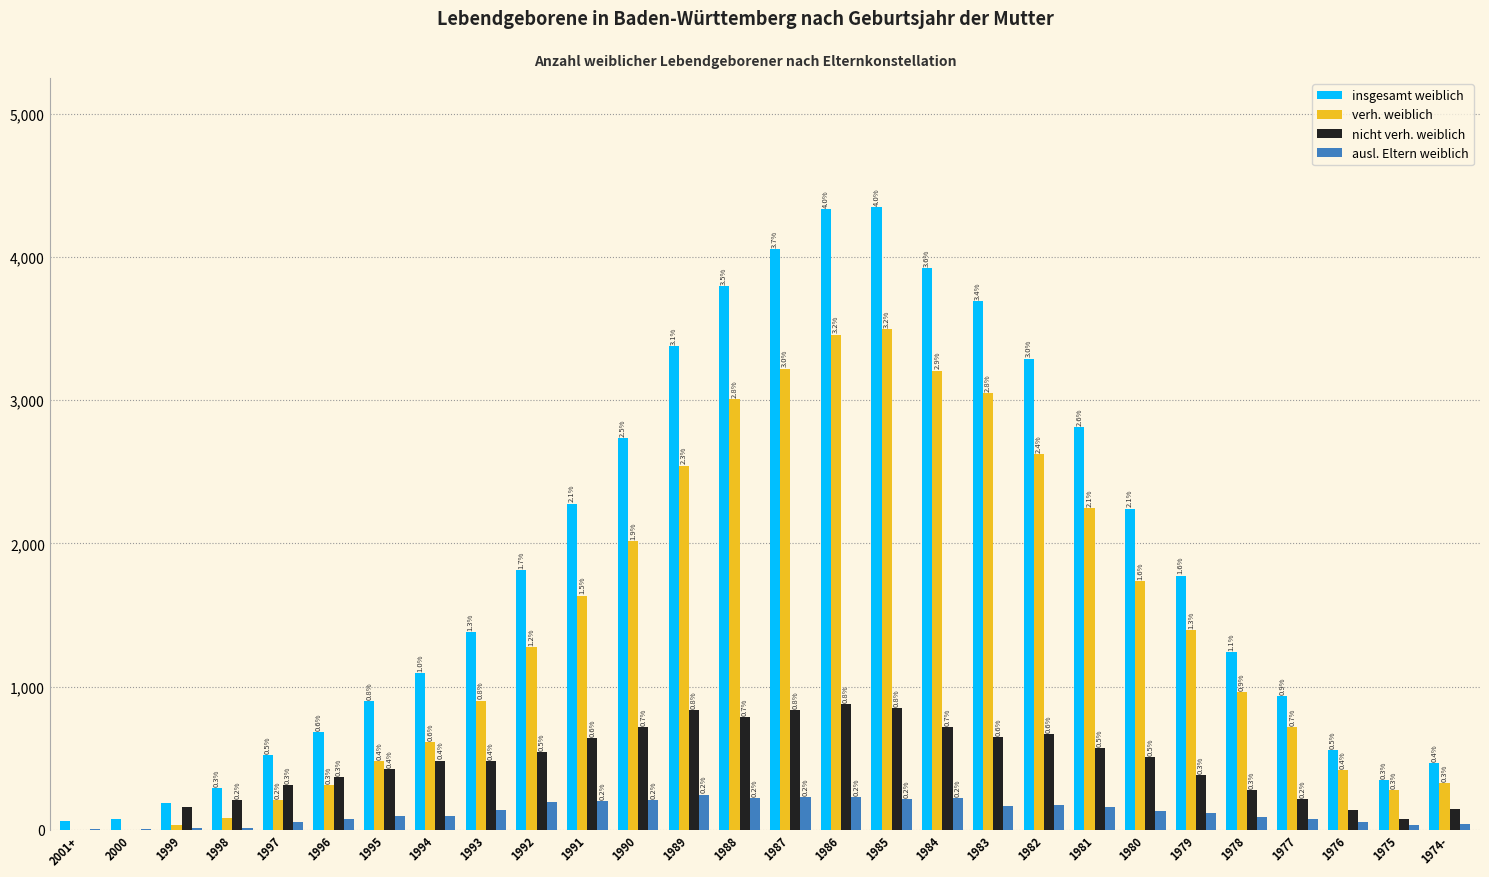

List the labels in order of insgesamt weiblich value, largest first.

1985, 1986, 1987, 1984, 1988, 1983, 1989, 1982, 1981, 1990, 1991, 1980, 1992, 1979, 1993, 1978, 1994, 1977, 1995, 1996, 1976, 1997, 1974-, 1975, 1998, 1999, 2000, 2001+